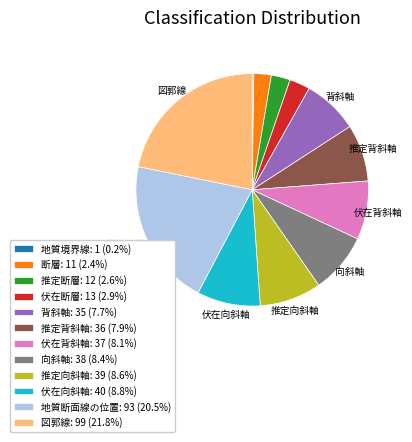

Is there a majority slice in this chart?

No